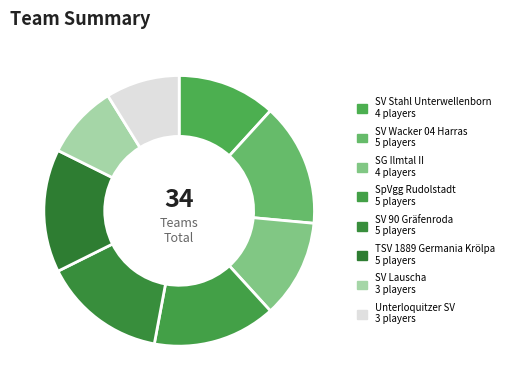

Is there a majority slice in this chart?

No